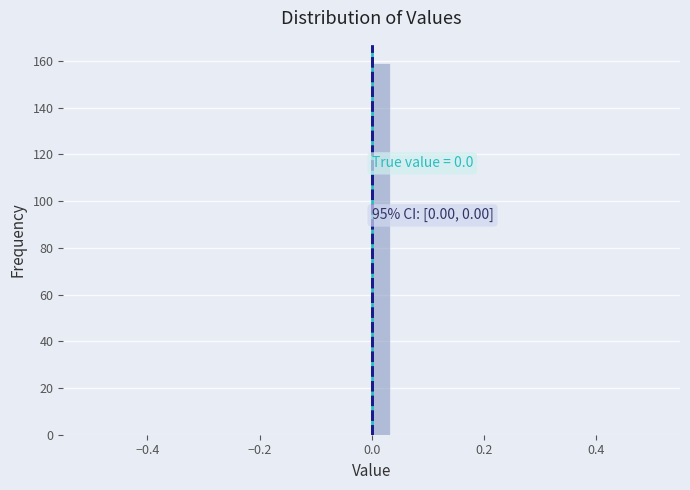

Around what value on the x-axis is the tallest bar? Give the approximate position of its centre, as read against the axis.

0.02